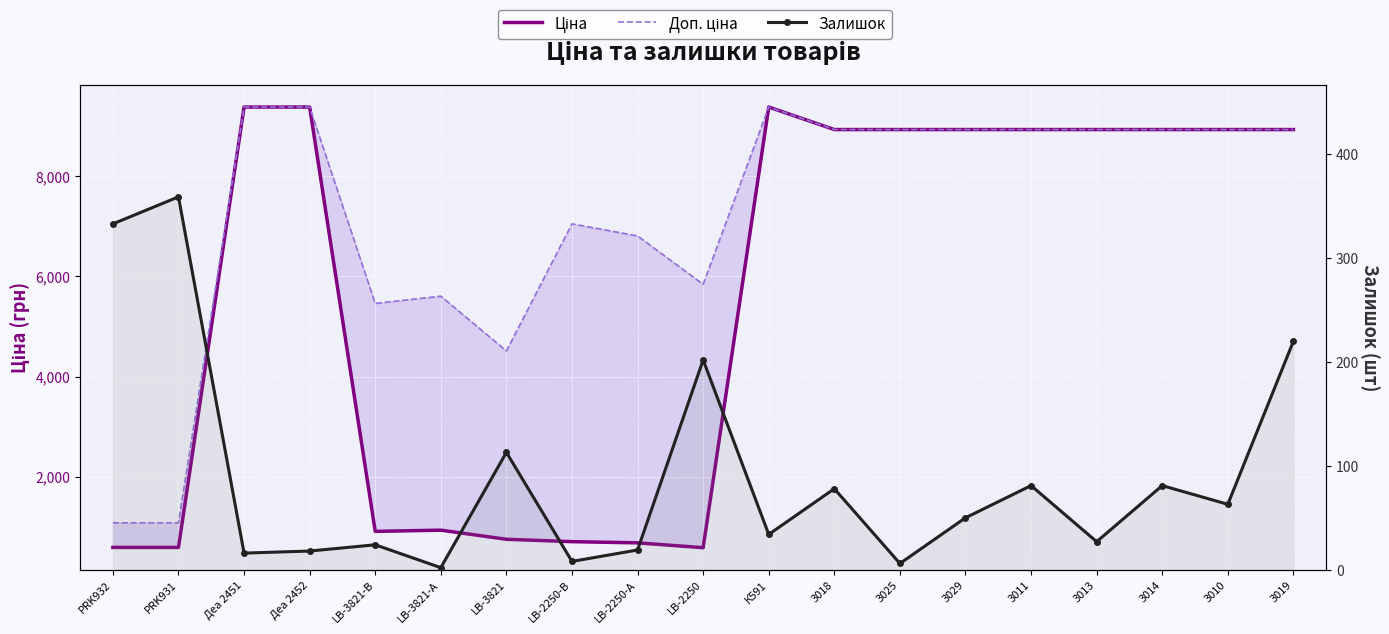

The value of Доп. ціна at LB-2250 is 2301.6. True or false?

False